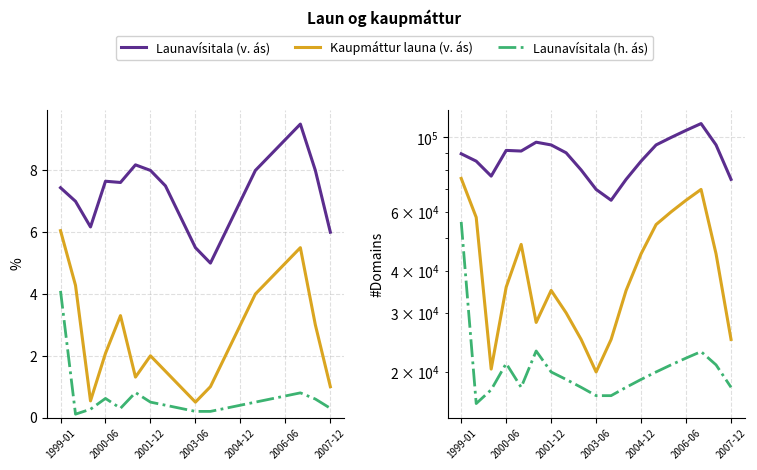

At how many categories does at least one series exceed 32028?

19